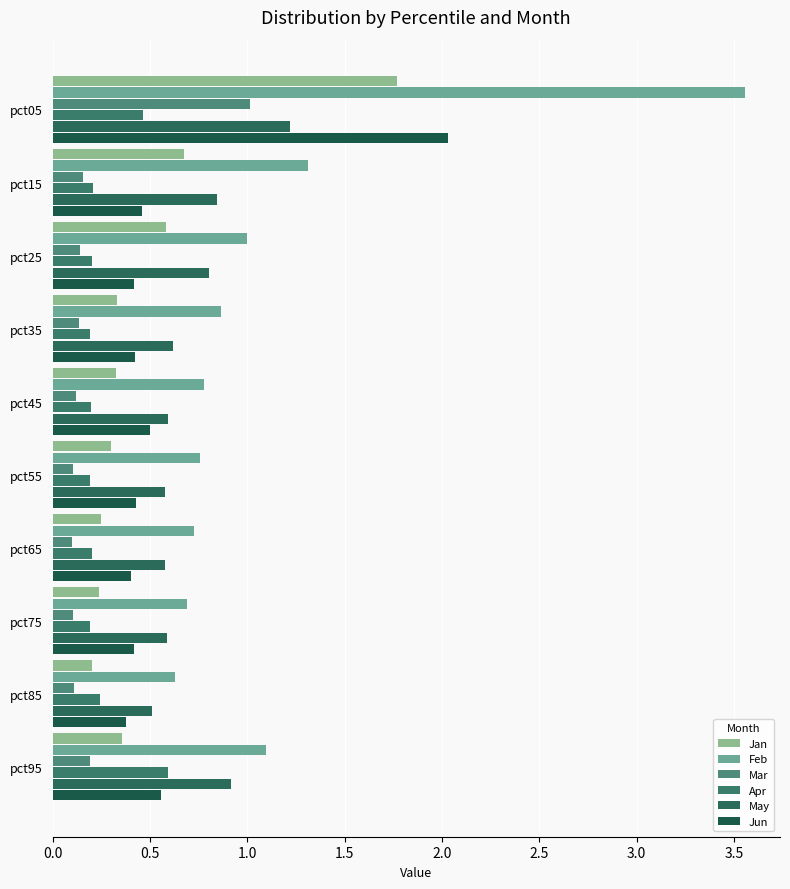

Reading left to right, list all the values displayed in this chart.

Jan: 1.8	0.7	0.6	0.3	0.3	0.3	0.2	0.2	0.2	0.4
Feb: 3.6	1.3	1.0	0.9	0.8	0.8	0.7	0.7	0.6	1.1
Mar: 1.0	0.2	0.1	0.1	0.1	0.1	0.1	0.1	0.1	0.2
Apr: 0.5	0.2	0.2	0.2	0.2	0.2	0.2	0.2	0.2	0.6
May: 1.2	0.8	0.8	0.6	0.6	0.6	0.6	0.6	0.5	0.9
Jun: 2.0	0.5	0.4	0.4	0.5	0.4	0.4	0.4	0.4	0.6